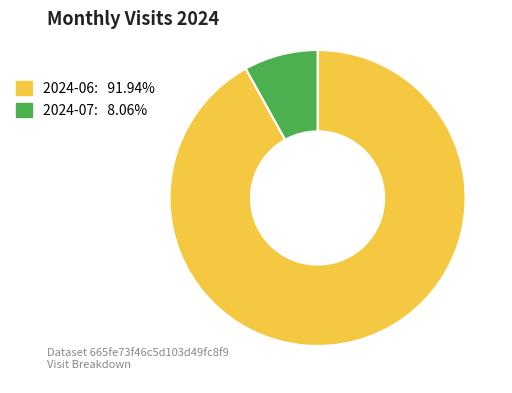

Which has a higher value, 2024-07 or 2024-06?

2024-06